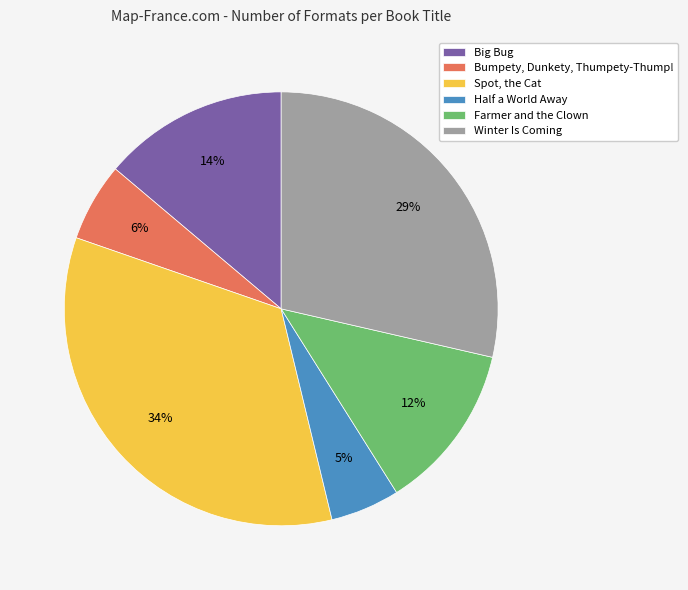

Does Farmer and the Clown represent more than half of the total?

No